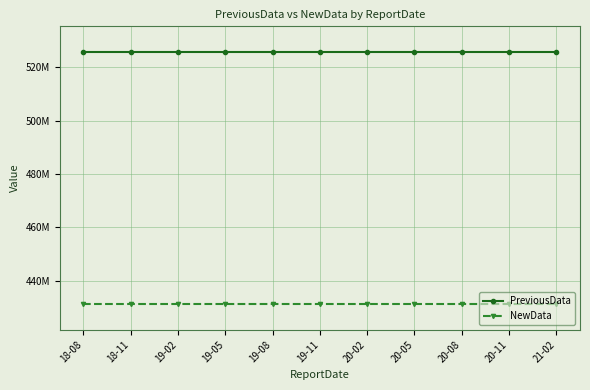

Reading left to right, extract all data points from this chart.

PreviousData: 18-08=525778587	18-11=525778587	19-02=525778587	19-05=525778587	19-08=525778587	19-11=525778587	20-02=525778587	20-05=525778587	20-08=525778587	20-11=525778587	21-02=525778587
NewData: 18-08=431217376	18-11=431217376	19-02=431217376	19-05=431217376	19-08=431217376	19-11=431217376	20-02=431217376	20-05=431217376	20-08=431217376	20-11=431217376	21-02=431217376